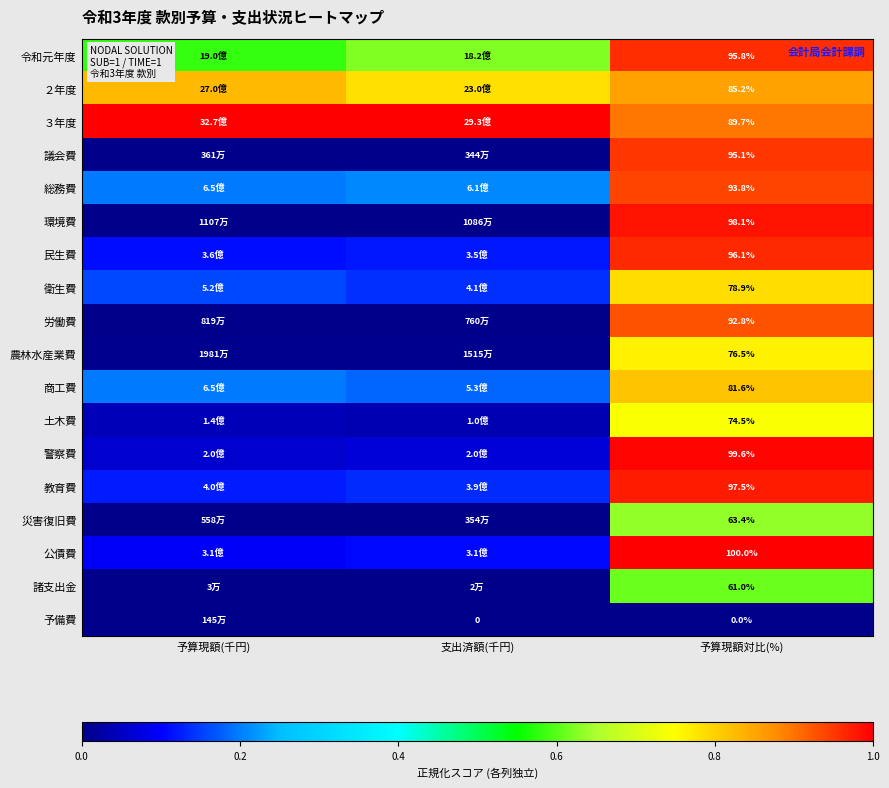

Is the value of 商工費 at 支出済額(千円) greater than the value of 土木費 at 予算現額(千円)?

Yes